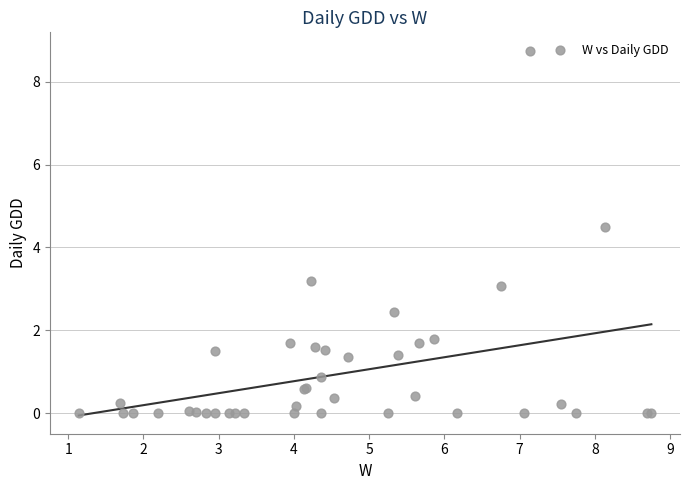

What Y value in the scatter plot is closest to 4?

4.5